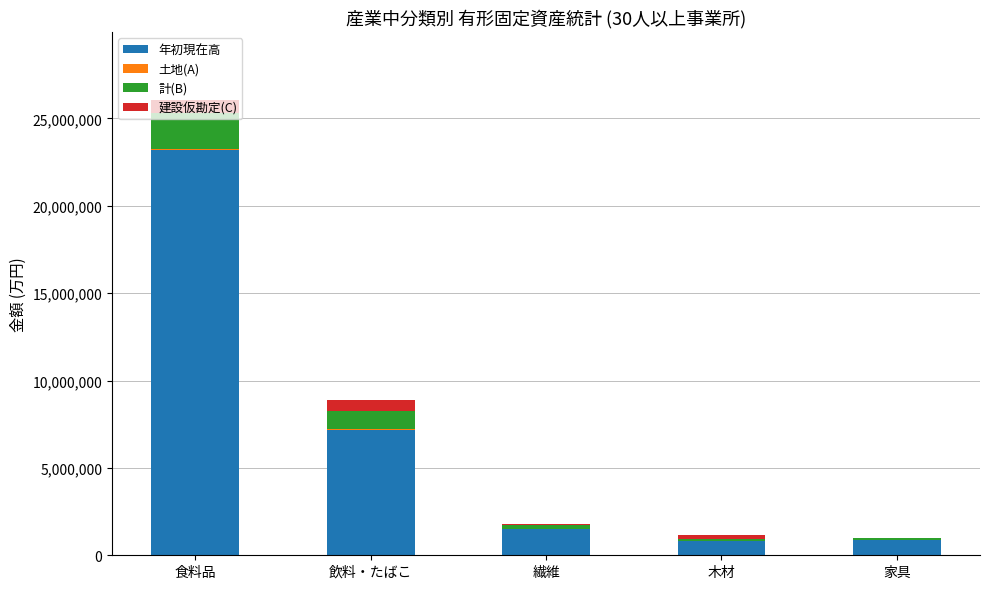

Which category has the highest value in the 年初現在高 series?

食料品